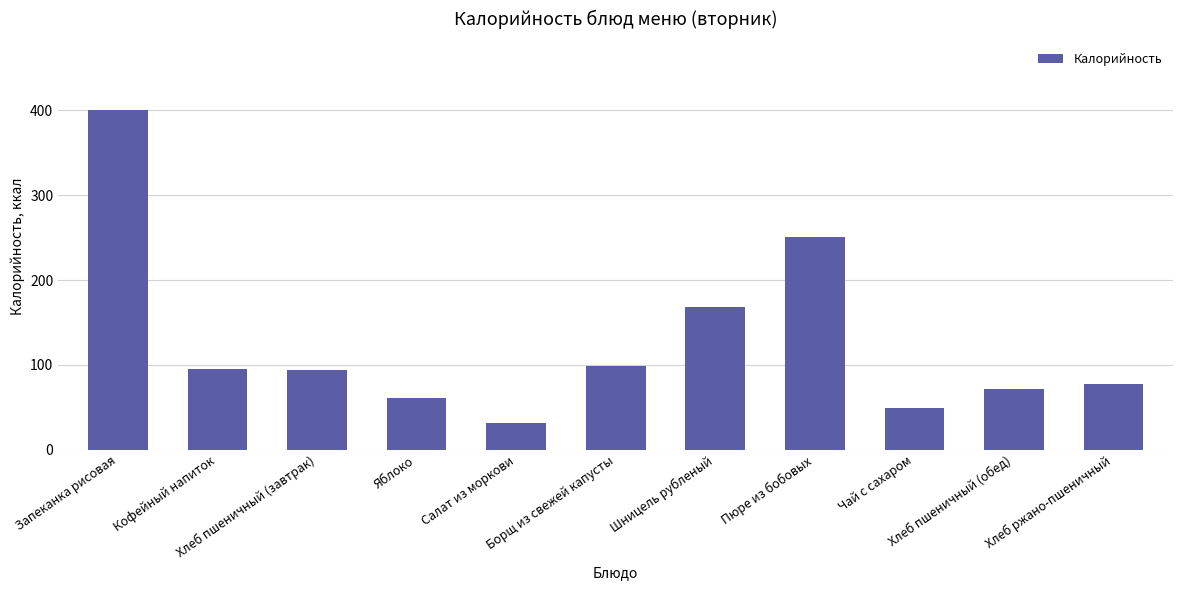

Approximately how many times larger is the value at Пюре из бобовых compared to Хлеб пшеничный (завтрак)?

2.7